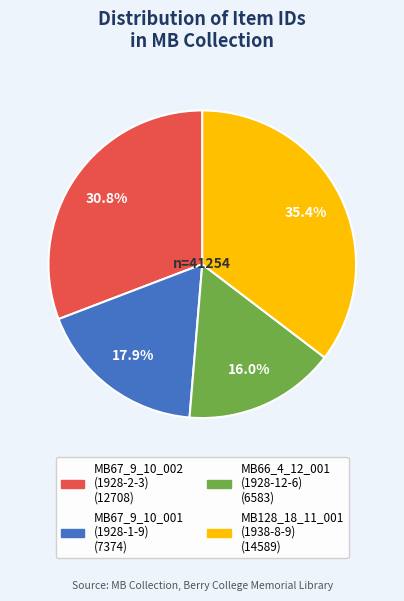

How many slices are in this pie chart?

4